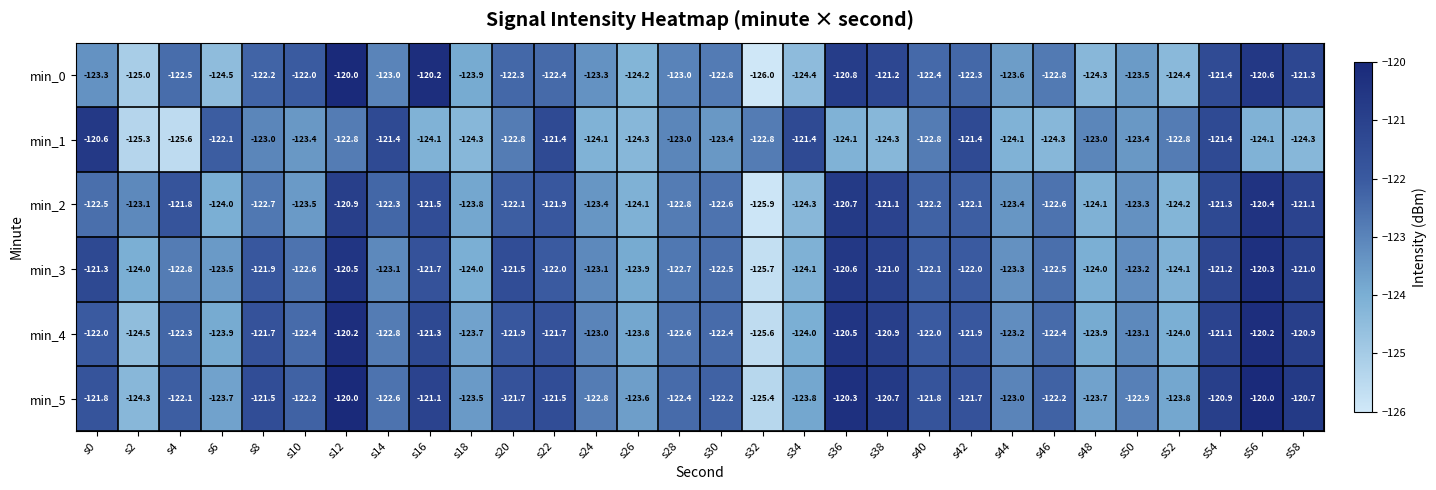

Which series has the widest spread of values?

min_0